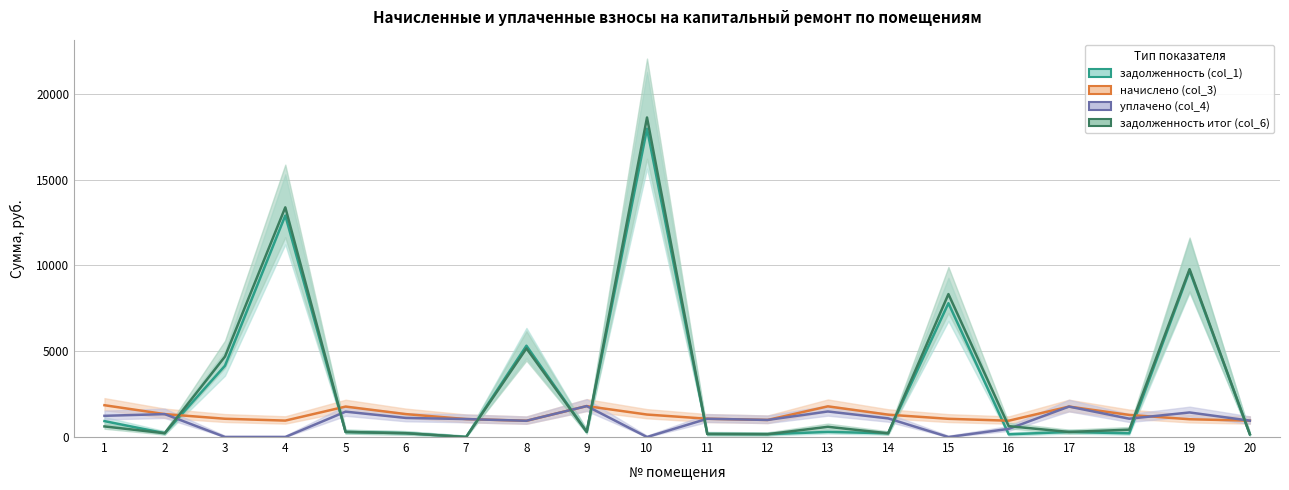

What is the difference between the second highest and second lowest values in the задолженность (col_1) series?

12749.5